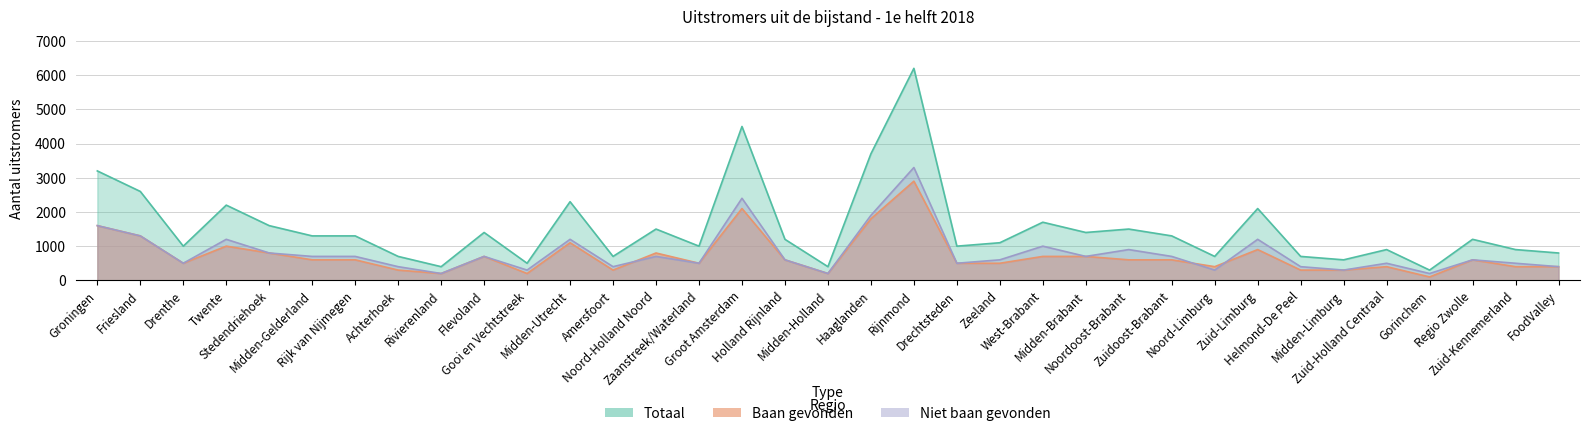

Rank the series at Twente from lowest to highest value.

Baan gevonden, Niet gevonden, Totaal